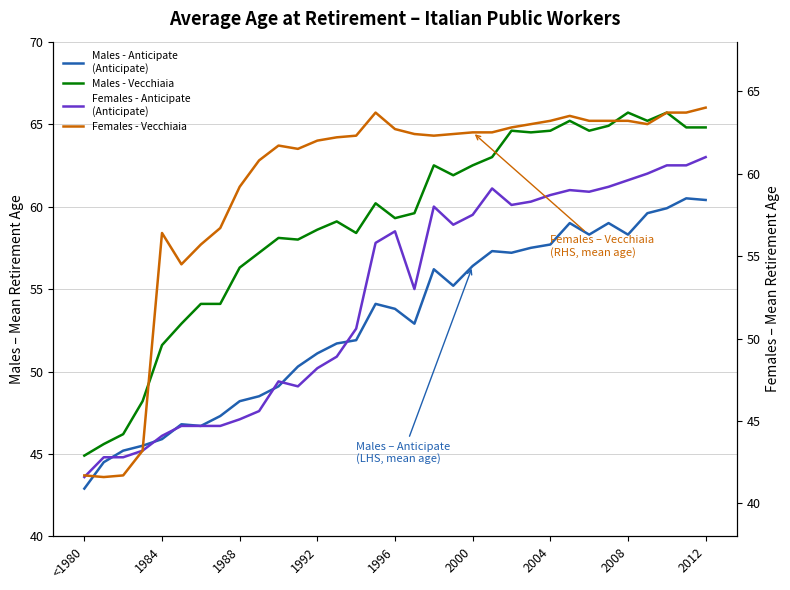

How many interior local peaks does the Males - Vecchiaia series have?

8